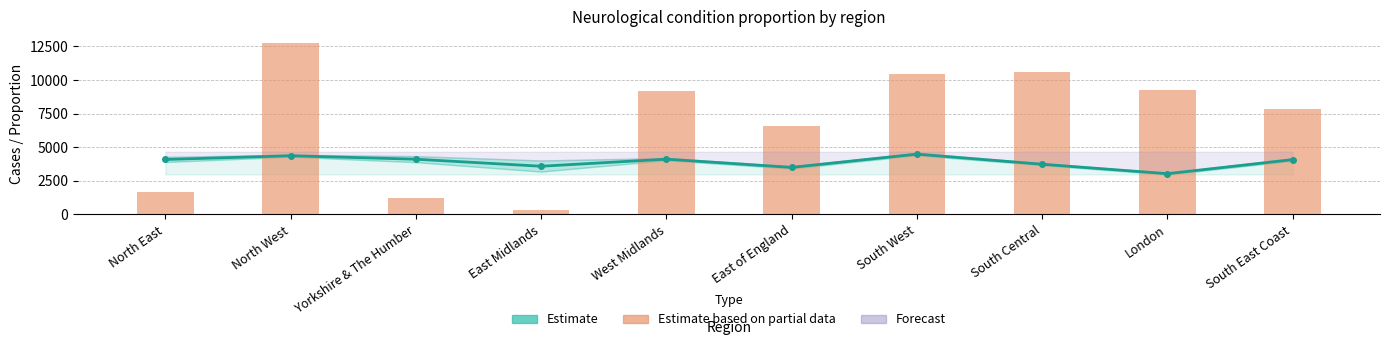

Which series has the largest range (max minus min)?

Estimate based on partial data (neuro_yes)